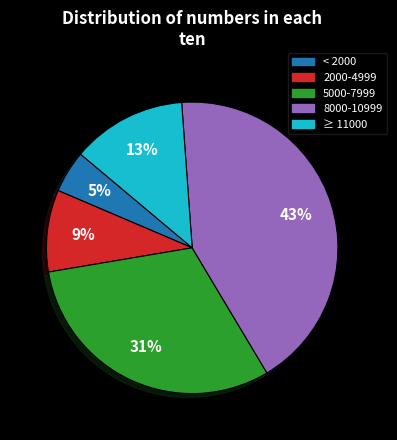

Is the sum of 8000-10999 and 5000-7999 greater than half?

Yes